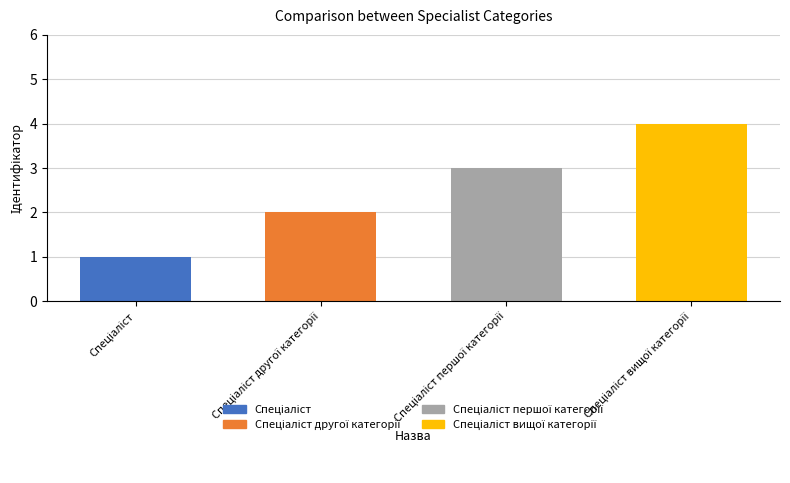

What is the label of the 2nd bar from the right?

Спеціаліст першої категорії